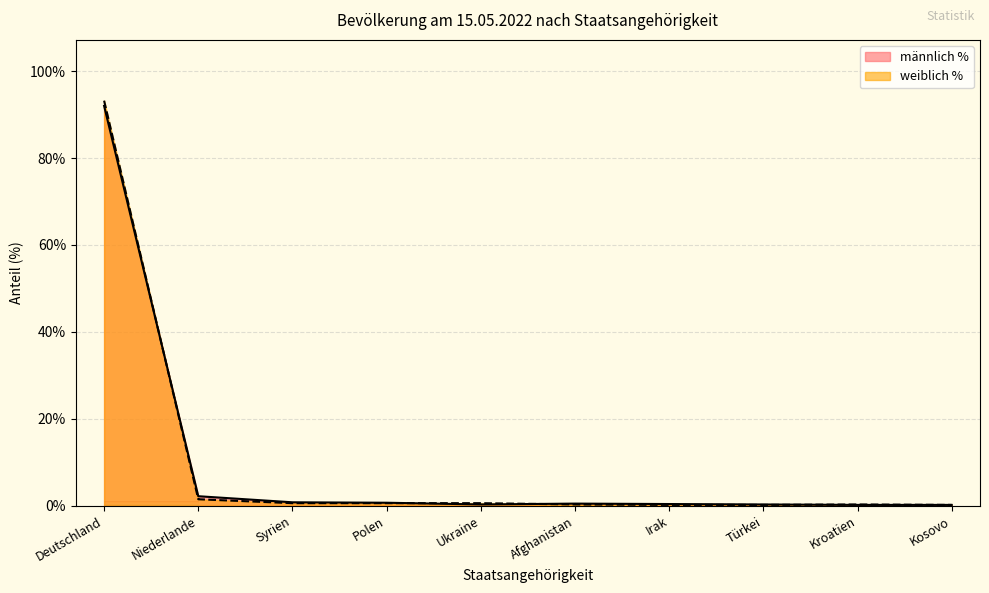

True or false: weiblich % has more than 1 points higher than both neighbors.

False